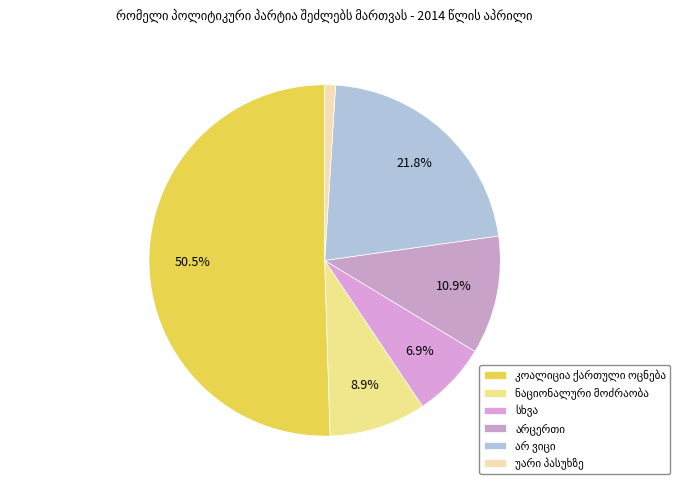

What is the smallest slice in the pie chart?

უარი პასუხზე